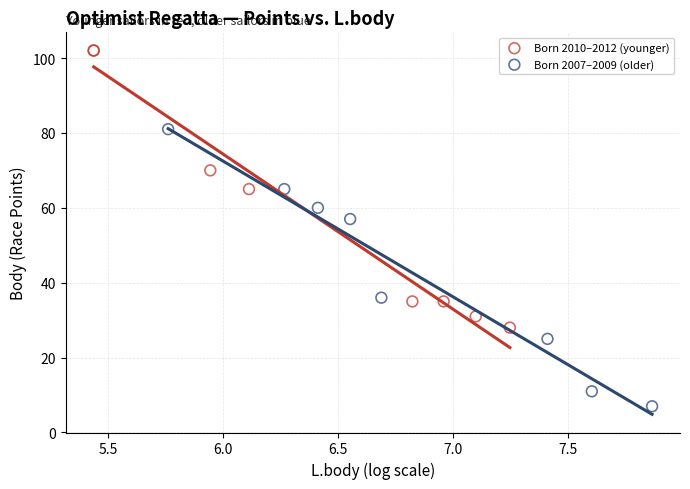

Which series contains the highest Y value?

Born 2010–2012 (younger)